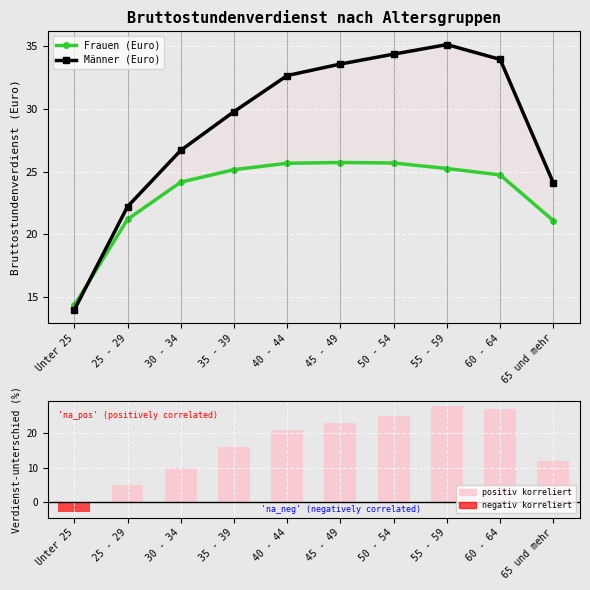

At which category is the sum across all series the highest?

55 - 59